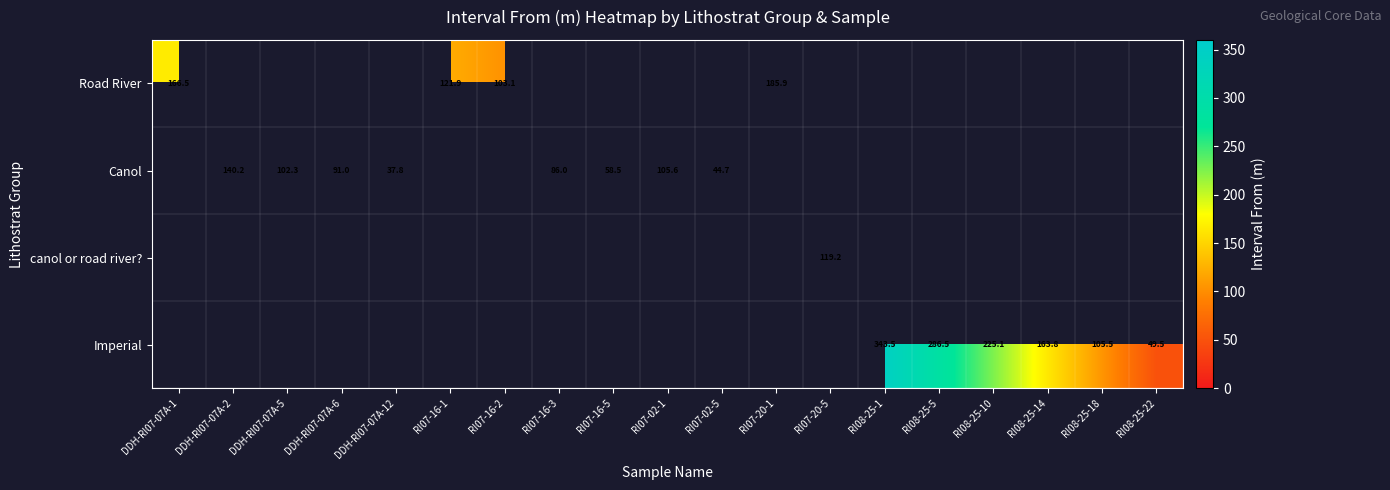

The Imperial series shows 450.0 at RI08-25-5. True or false?

False